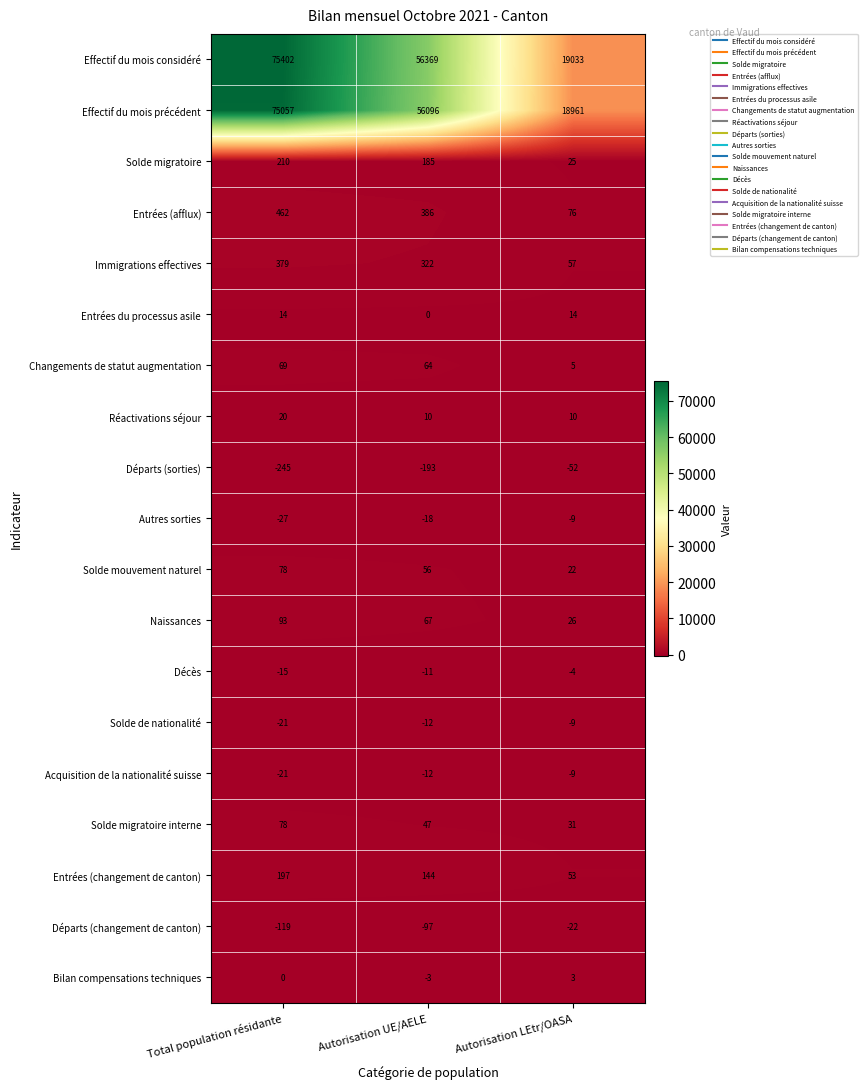

What is the total value across all series at Total population résidante?

151611